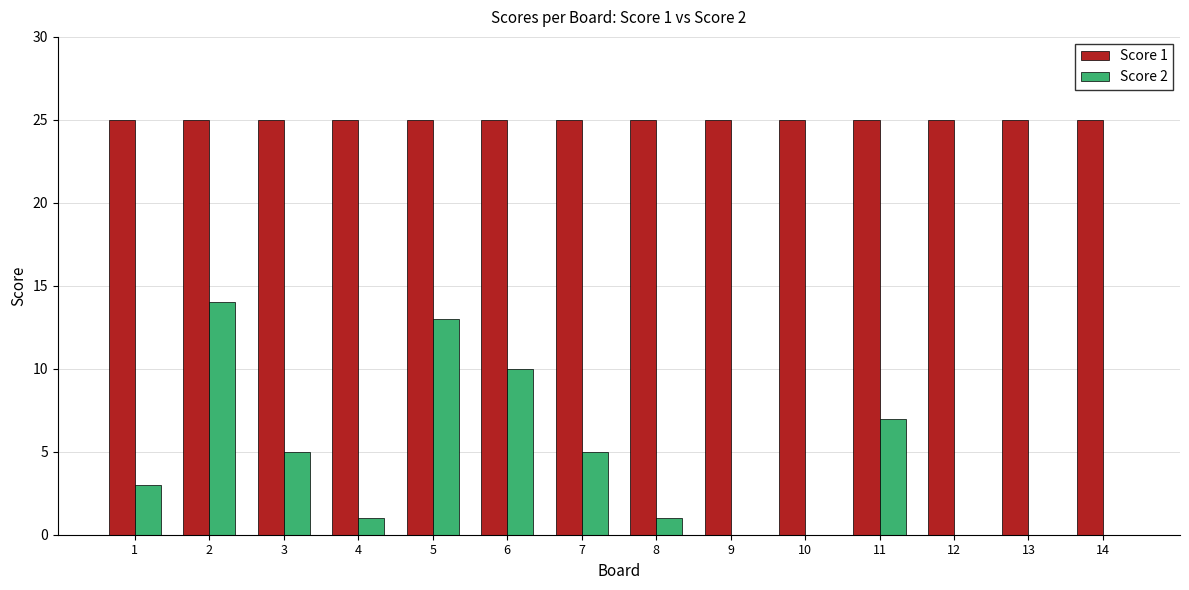

Is it true that Score 1 equals 10 at 4?

False